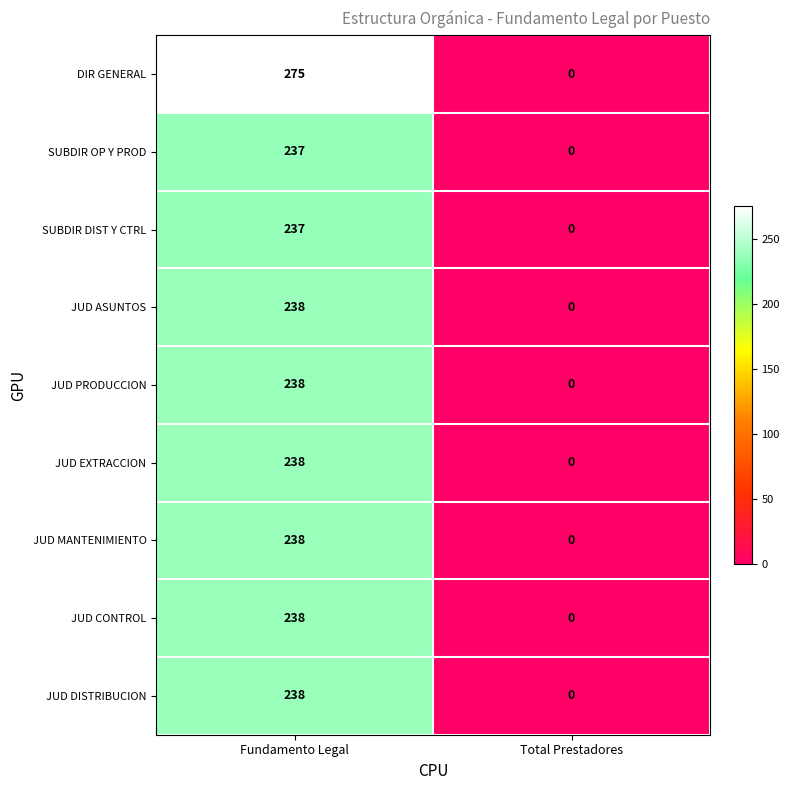

List the labels in order of JUD ASUNTOS value, largest first.

Fundamento Legal, Total Prestadores